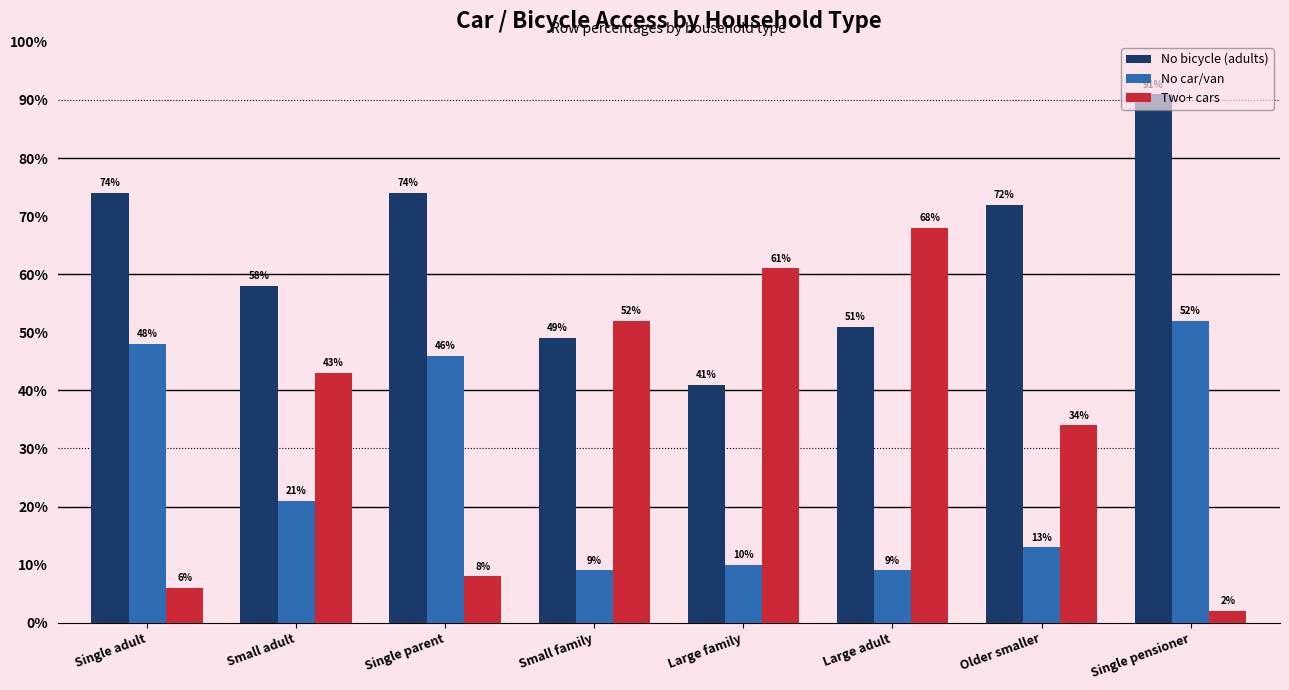

How many categories are shown in the chart?

8